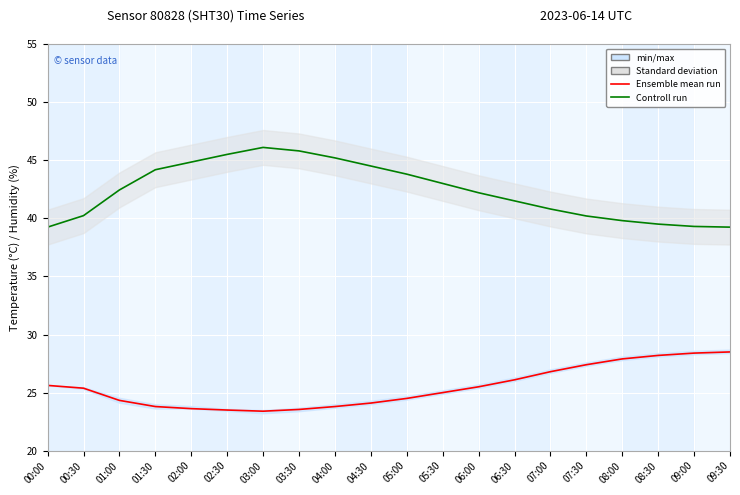

What is the sum of the Controll run values at 01:00 and 04:30?

86.9